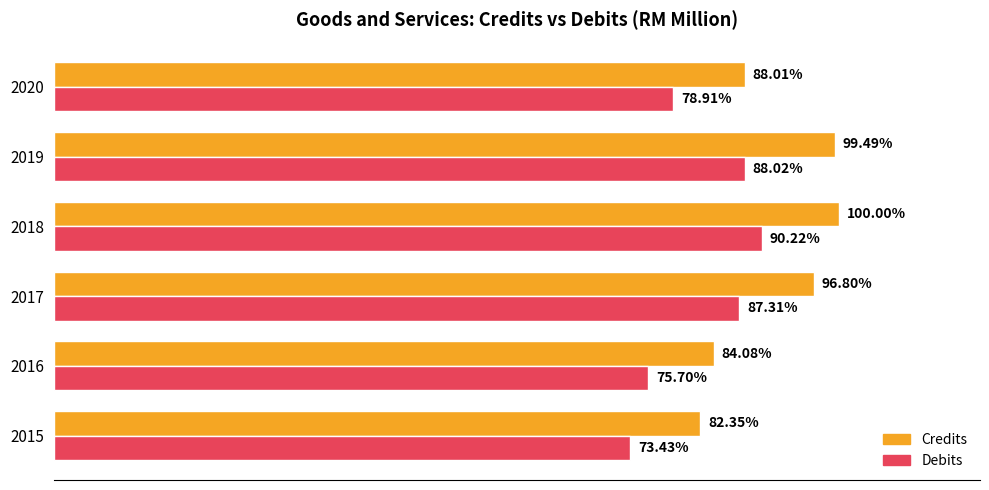

List the series in order of their overall mean, highest first.

Credits, Debits